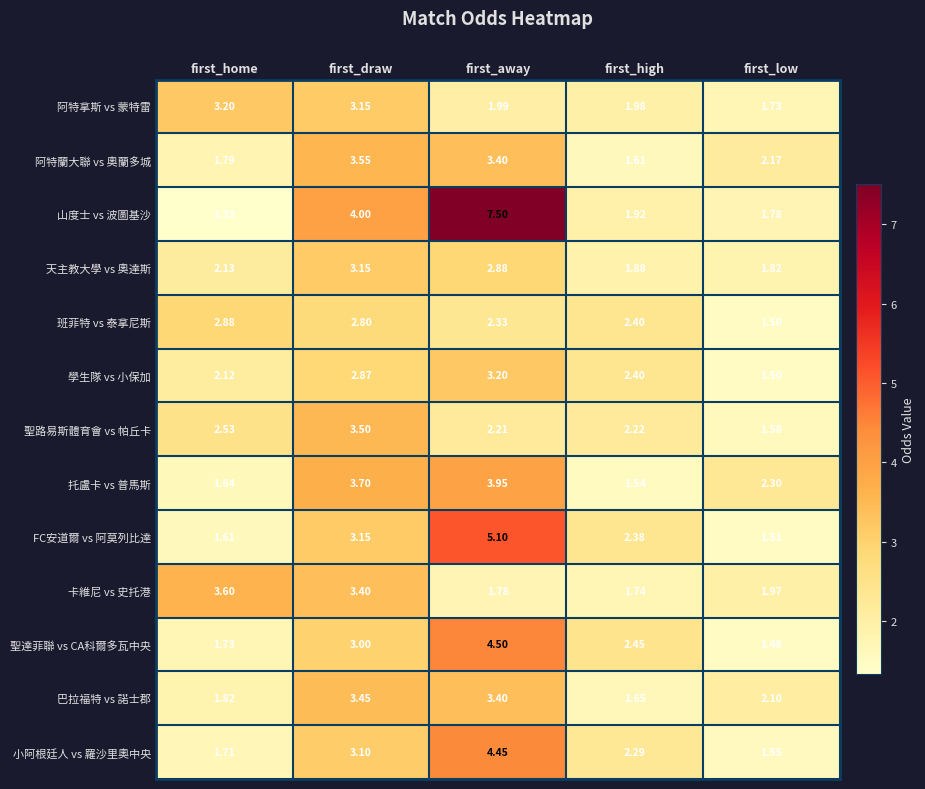

Which series has the largest total across all categories?

山度士 vs 波圖基沙